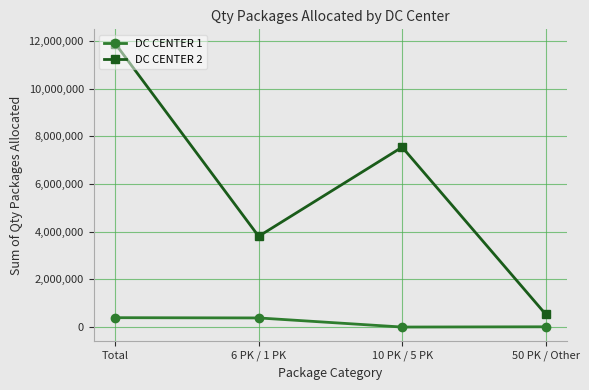

What is the maximum value shown in the chart?

11888539